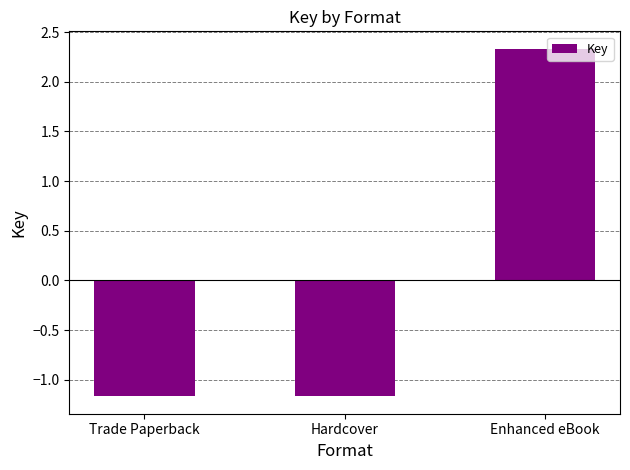

Where does the data first go above -1?

Enhanced eBook